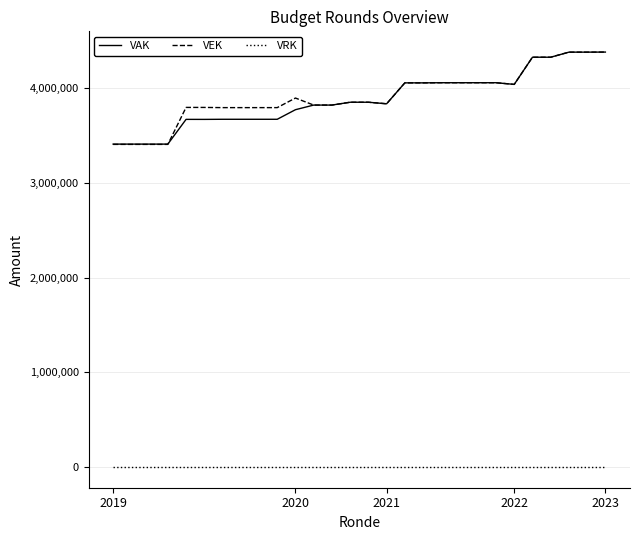

How many categories are shown in the chart?

28